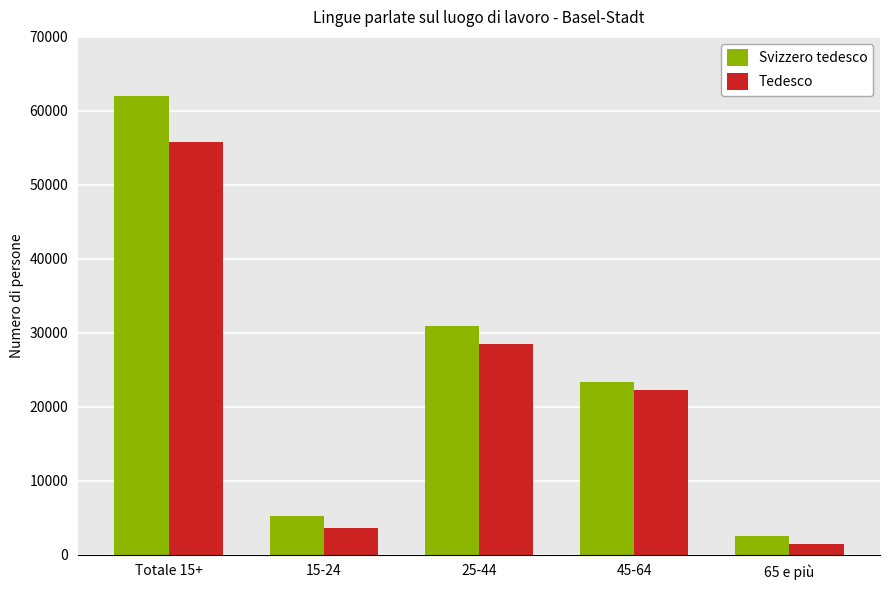

What position from the right is Totale 15+?

5